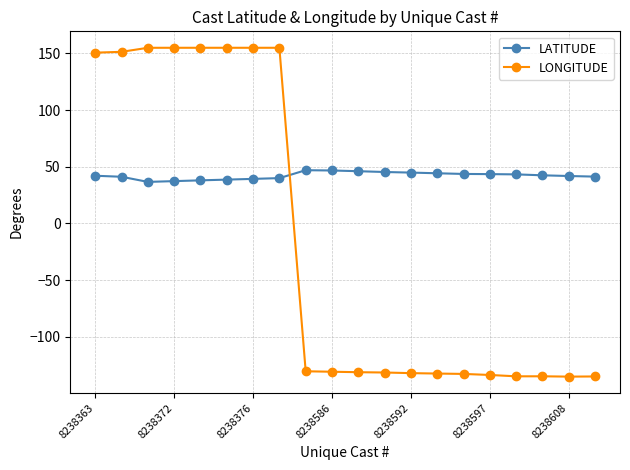

True or false: LATITUDE has more than 0 interior local peaks.

True